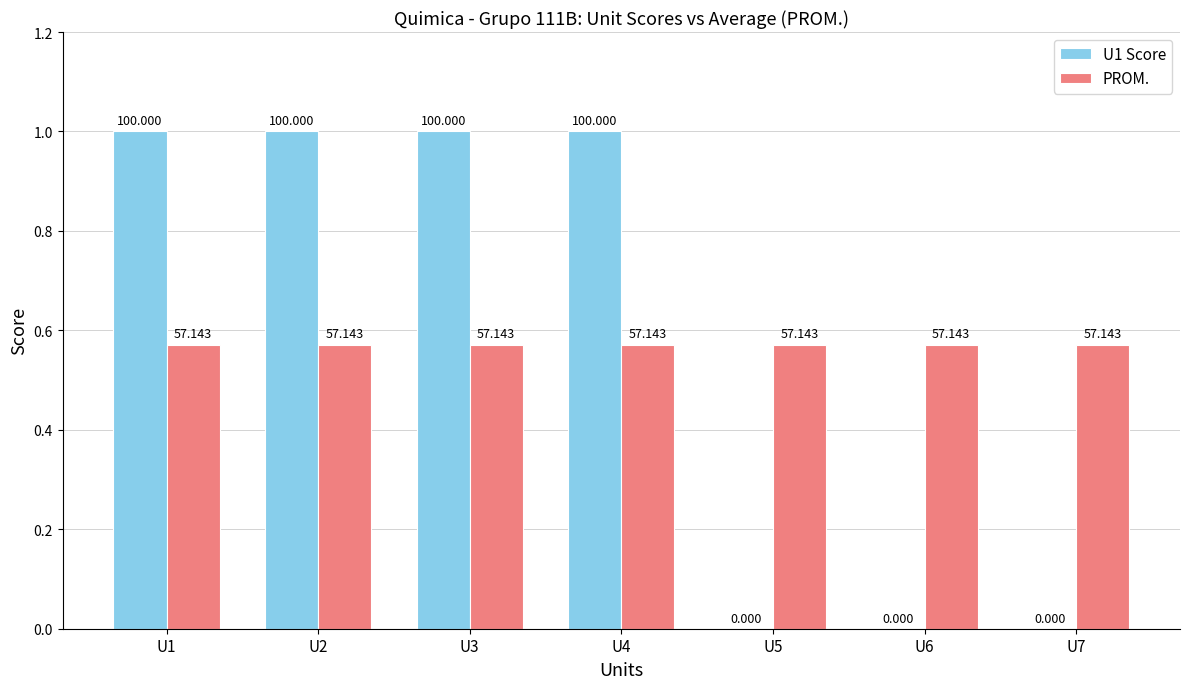

Between U7 and U6, which is larger?

U7